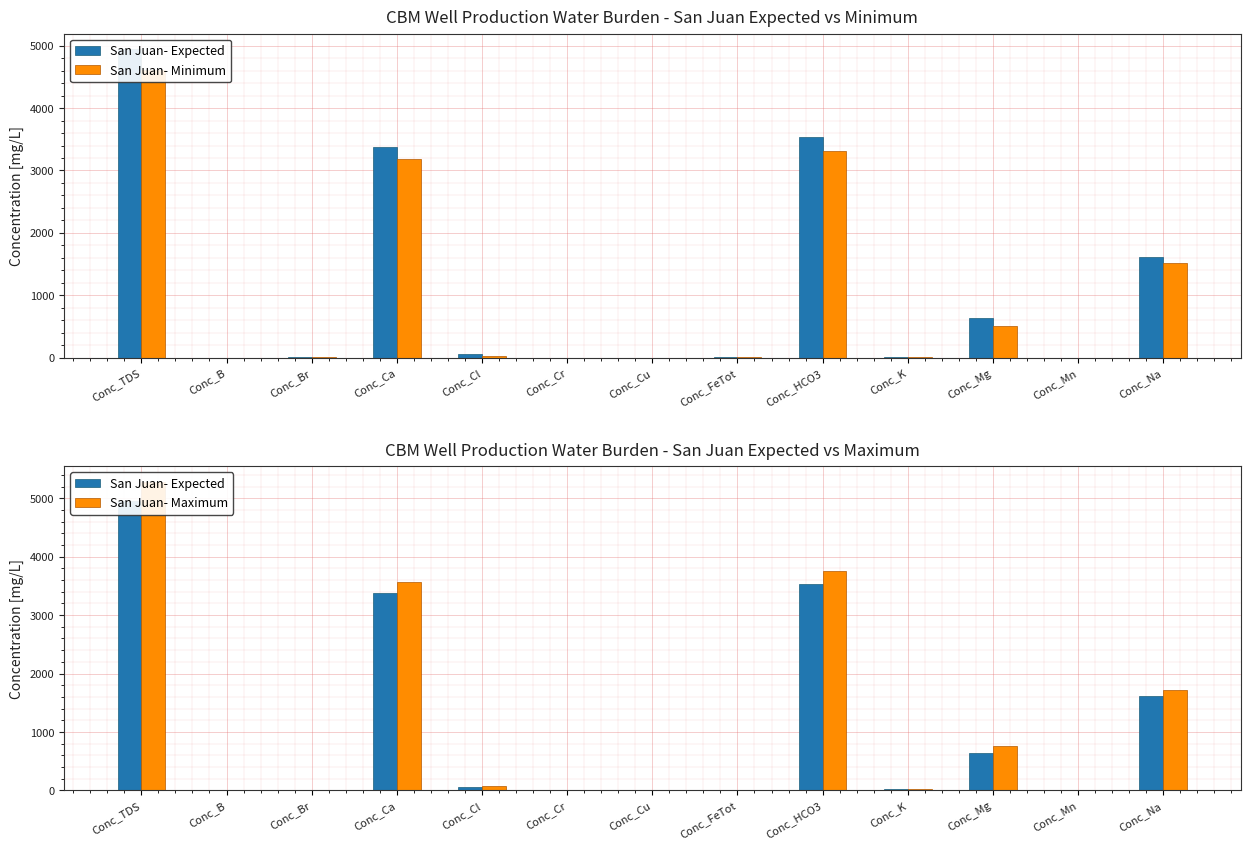

Where is San Juan- Maximum nearest to the value 2642?

Conc_Ca